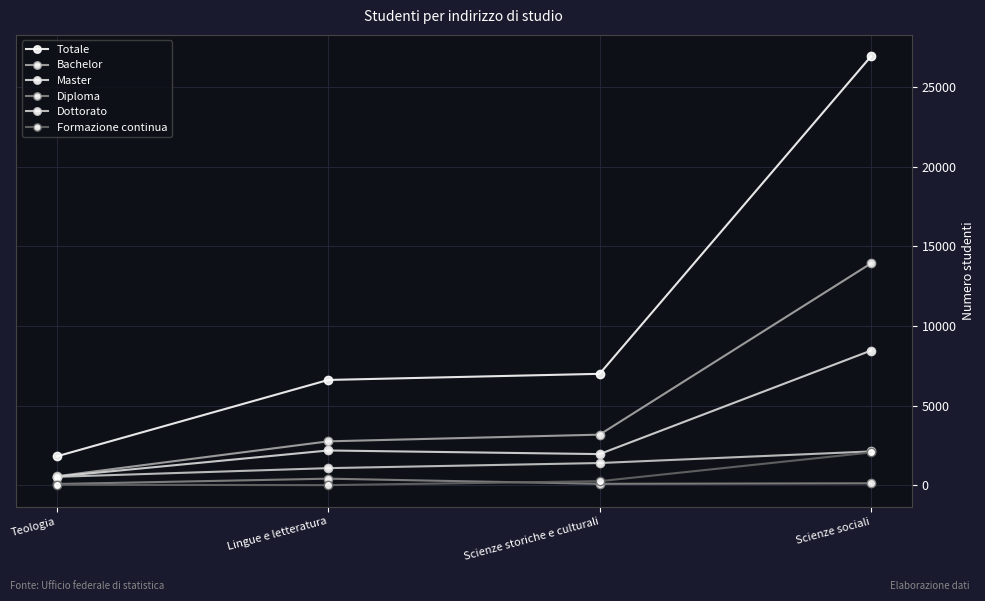

Is this an area chart (filled region under the line)?

No